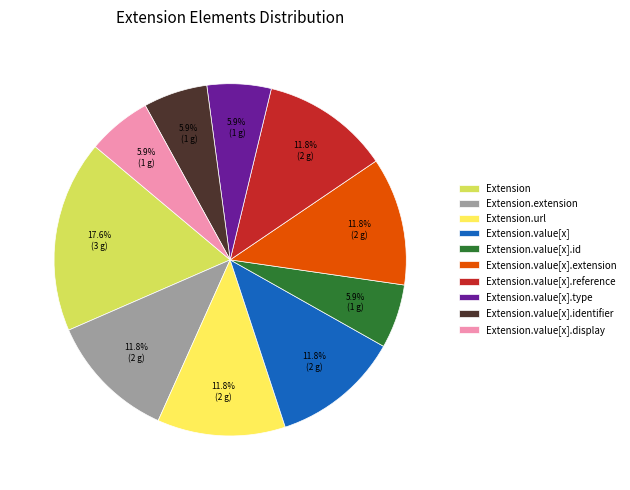

Between Extension and Extension.value[x].display, which is larger?

Extension